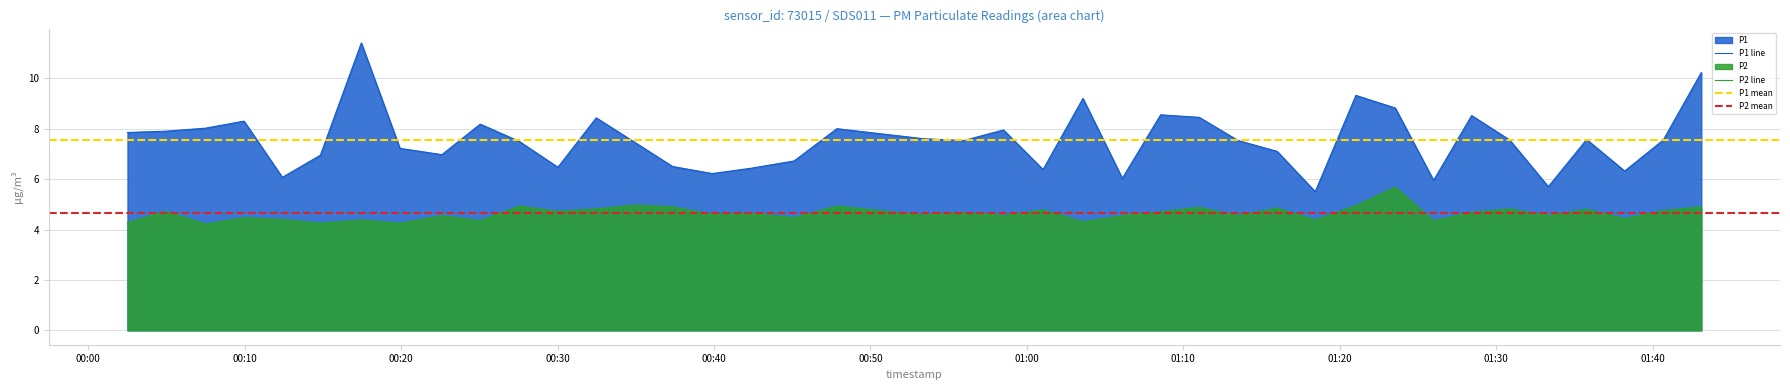

True or false: P2 line and P1 line intersect in this chart.

False